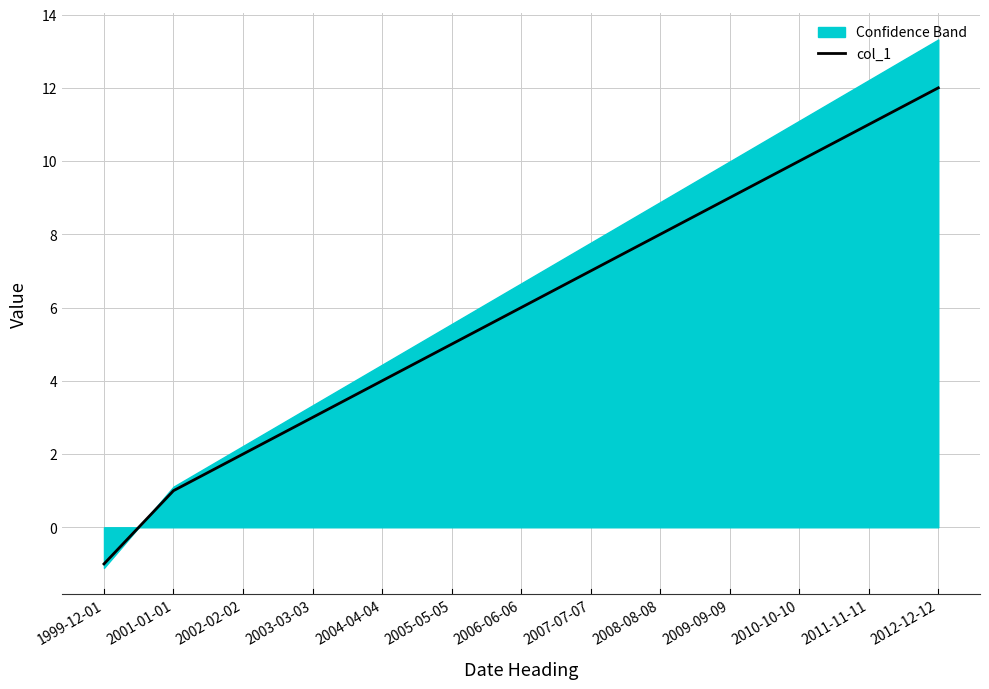

List the labels in order of value, largest first.

2012-12-12, 2011-11-11, 2010-10-10, 2009-09-09, 2008-08-08, 2007-07-07, 2006-06-06, 2005-05-05, 2004-04-04, 2003-03-03, 2002-02-02, 2001-01-01, 1999-12-01